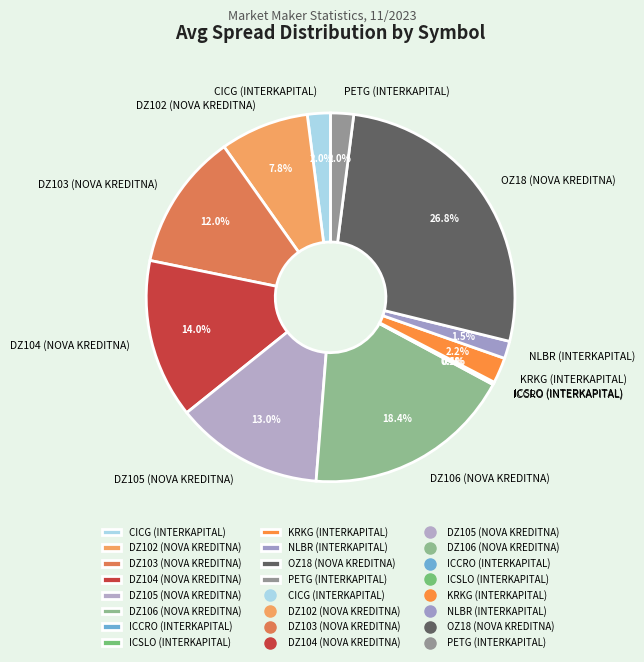

To the nearest percent, what portion does OZ18 (NOVA KREDITNA) represent?

27%